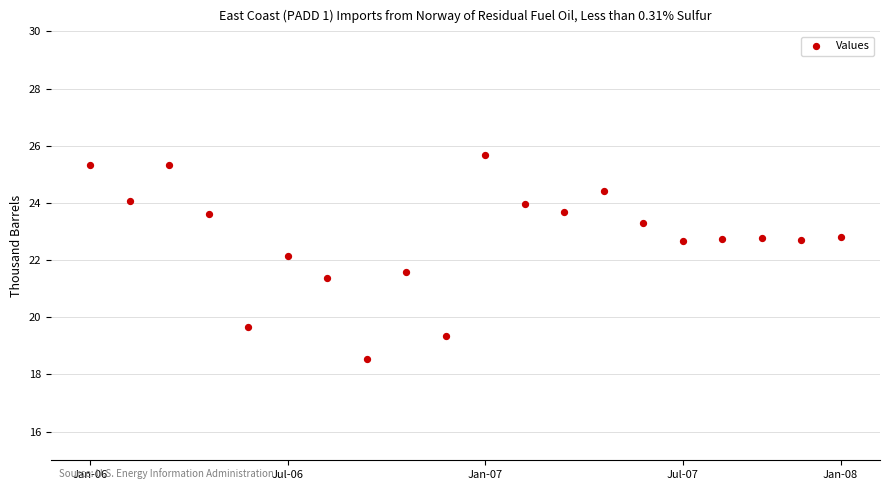

What is the range of Y values (max minus min)?

7.1